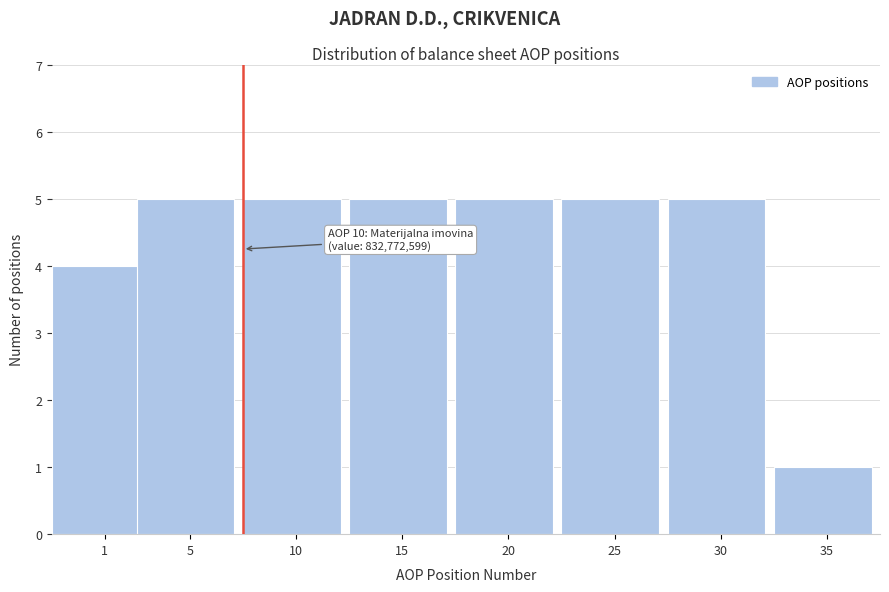

Reading left to right, extract all data points from this chart.

4	5	5	5	5	5	5	1